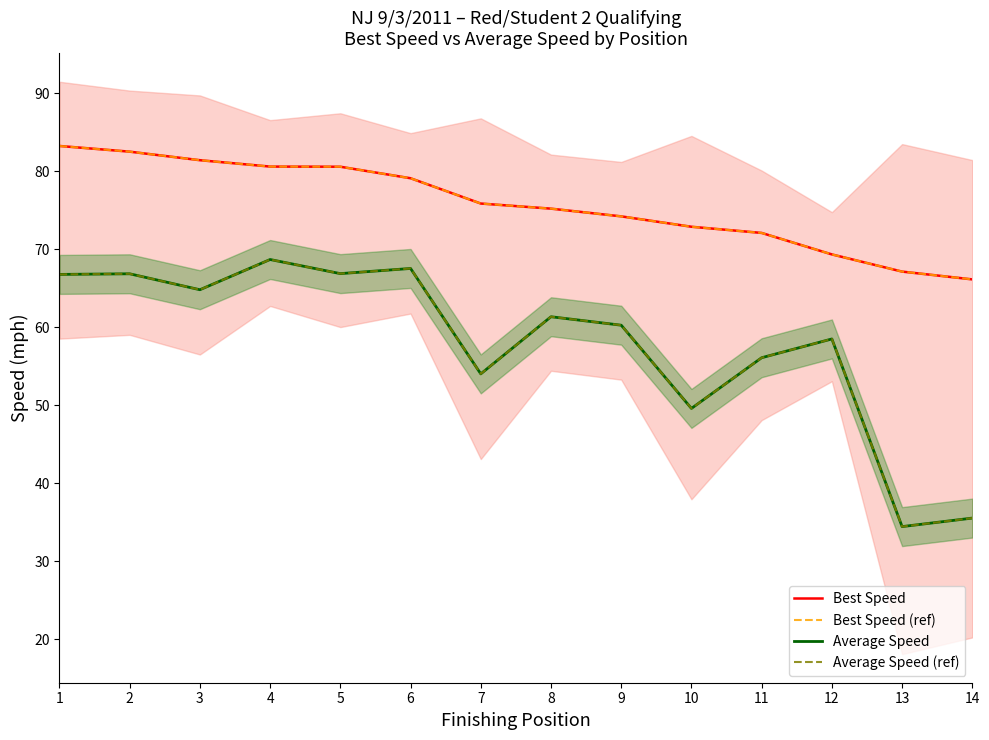

Is it true that Average Speed equals 15.4 at 2?

False